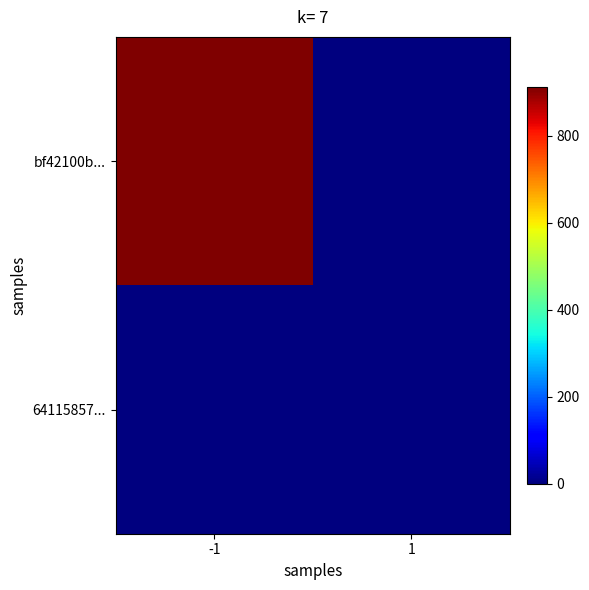

Reading left to right, what are all the values shown in this chart?

bf42100b...: -1=913	1=0
64115857...: -1=0	1=1